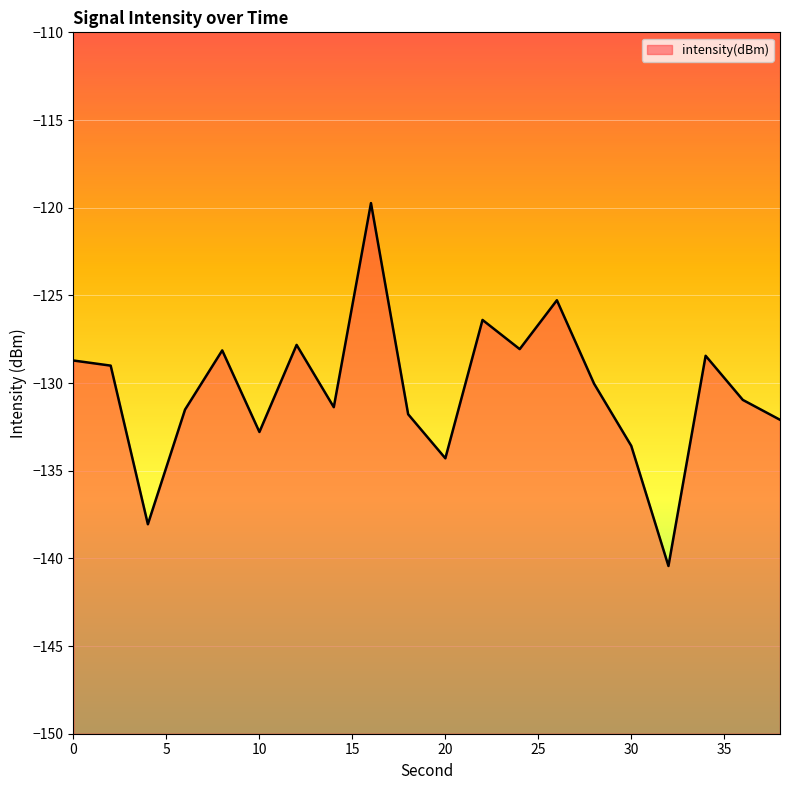

Reading right to left, extract all data points from this chart.

-132.1	-131.0	-128.4	-140.4	-133.6	-130.0	-125.3	-128.1	-126.4	-134.3	-131.8	-119.7	-131.4	-127.8	-132.8	-128.1	-131.5	-138.1	-129.0	-128.7